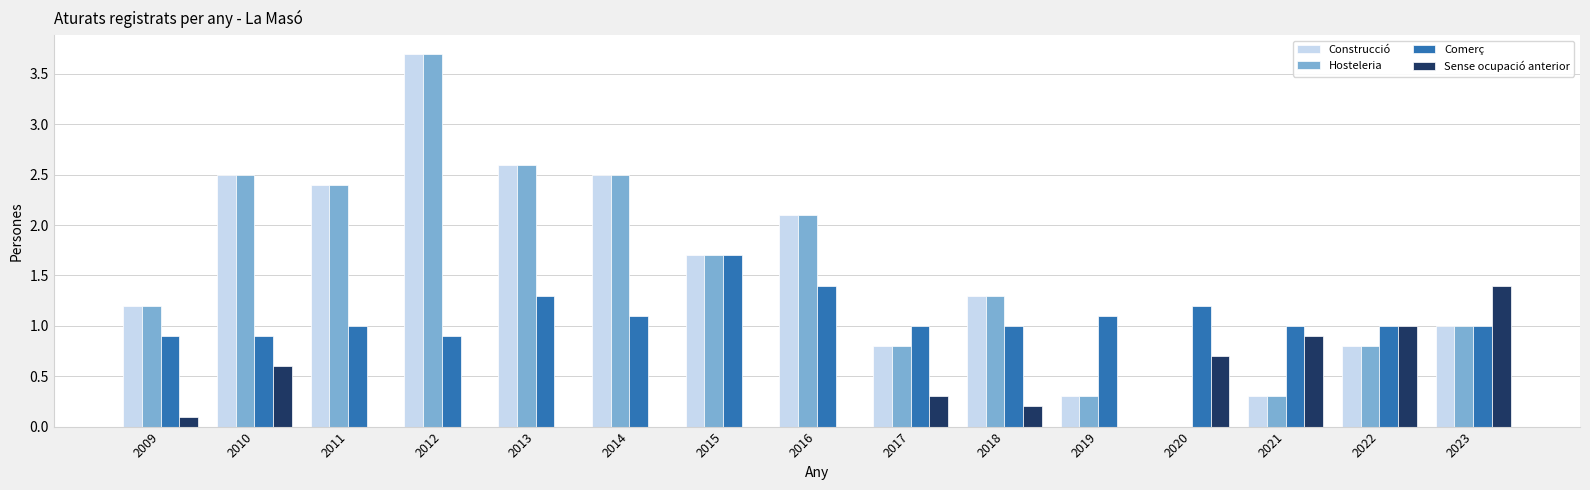

Is the value of Construcció at 2023 greater than the value of Sense ocupació anterior at 2016?

Yes